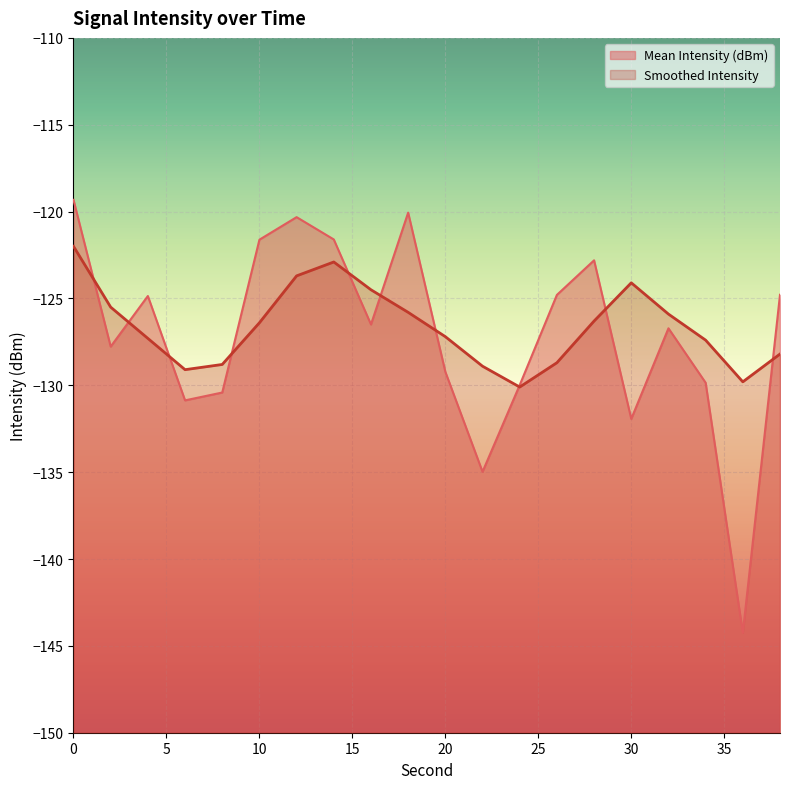

What is the total value across all series at 24?

-260.1